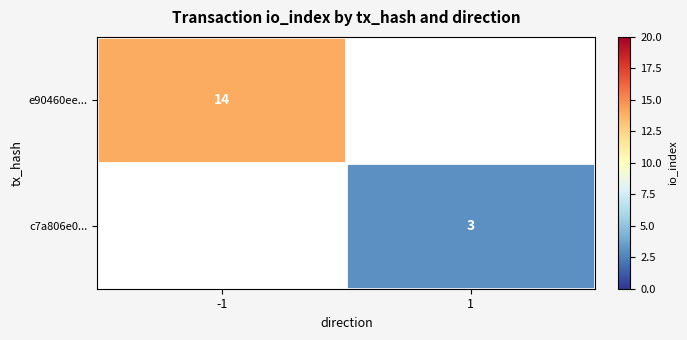

Which label corresponds to the largest value in the chart?

-1